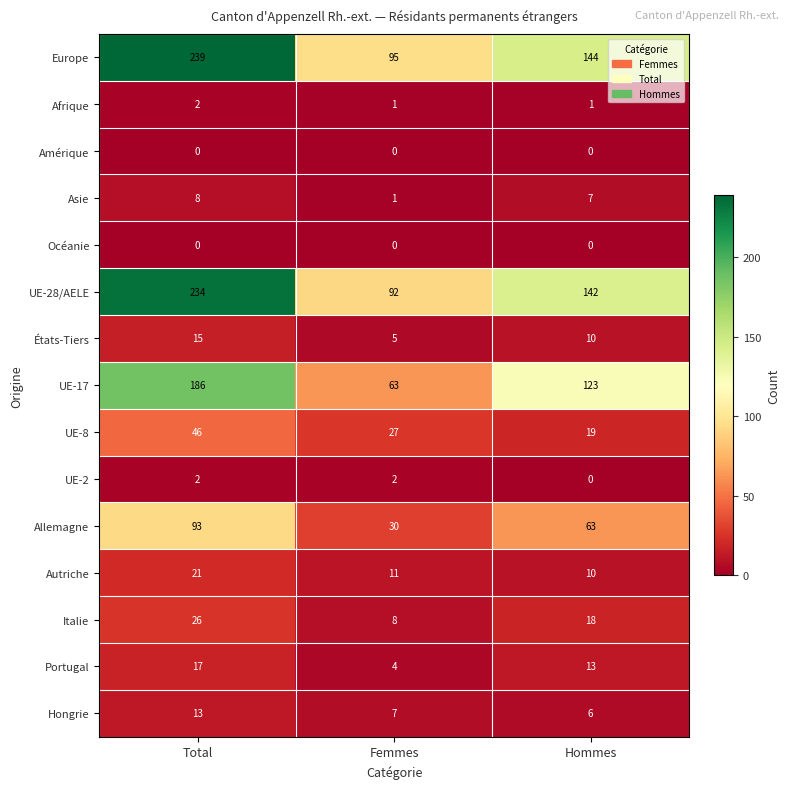

Rank the categories by Autriche value from lowest to highest.

Hommes, Femmes, Total